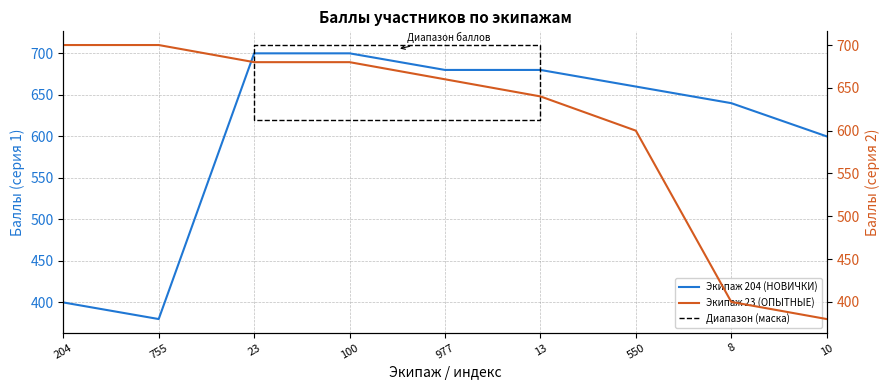

Where does the Экипаж 204 (НОВИЧКИ) series first go above 660?

23